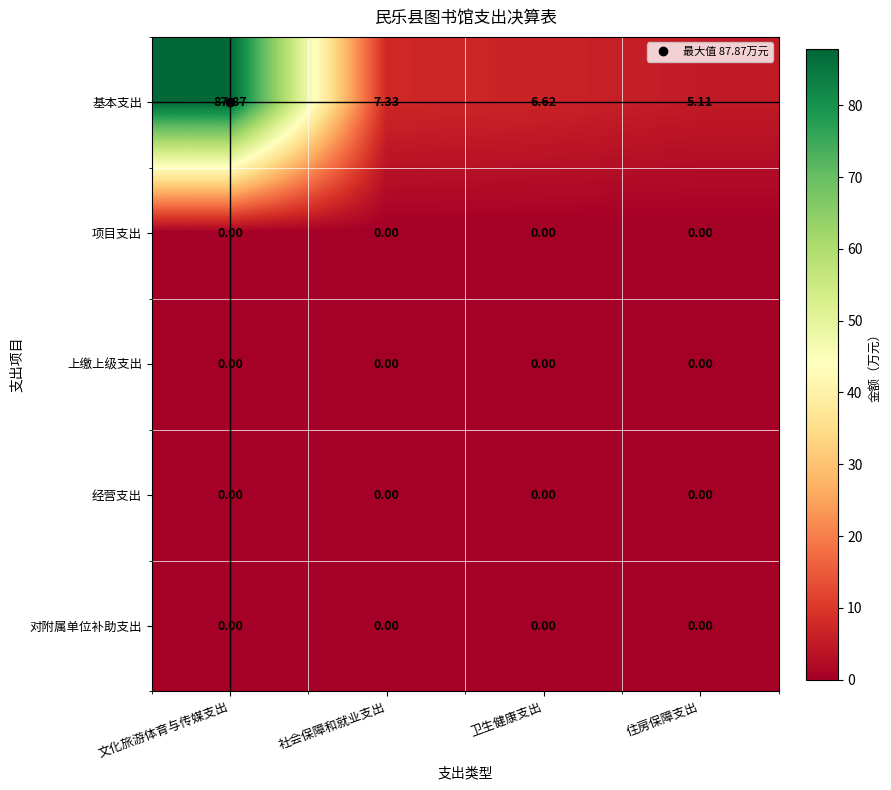

Which category has the highest value across all series?

文化旅游体育与传媒支出